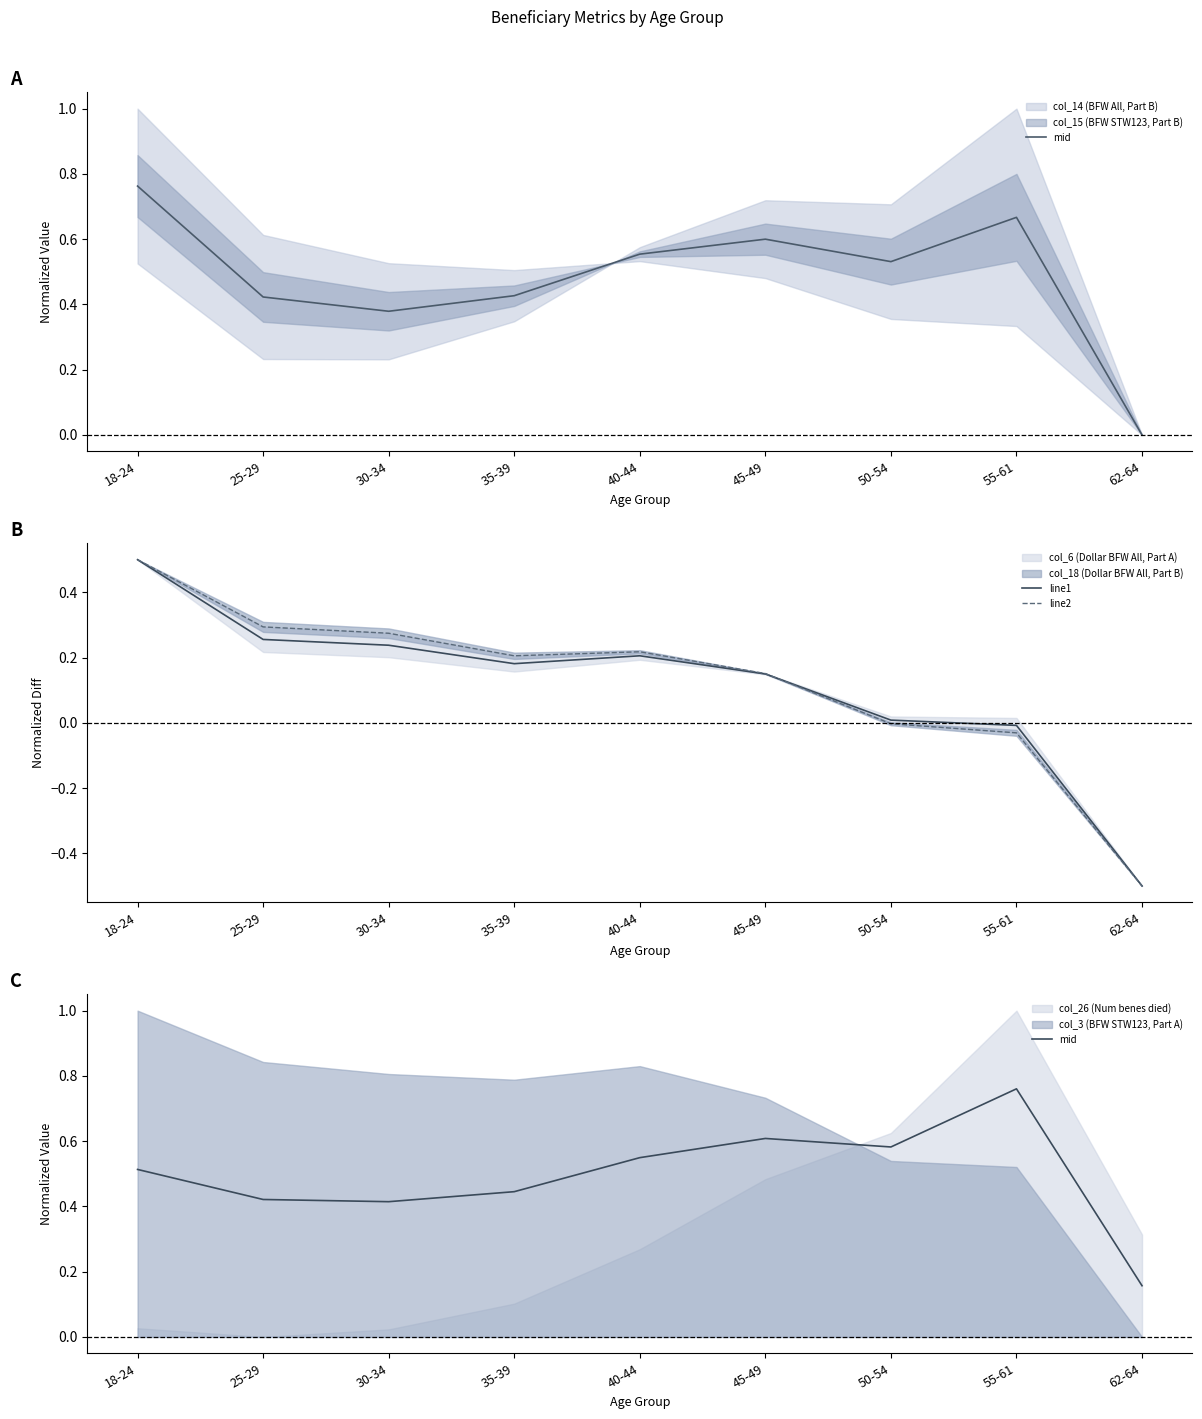

Reading right to left, extract all data points from this chart.

mid: 62-64=0.2	55-61=0.8	50-54=0.6	45-49=0.6	40-44=0.5	35-39=0.4	30-34=0.4	25-29=0.4	18-24=0.5
line1: 62-64=-0.5	55-61=-0.0	50-54=0.0	45-49=0.1	40-44=0.2	35-39=0.2	30-34=0.2	25-29=0.3	18-24=0.5
line2: 62-64=-0.5	55-61=-0.0	50-54=-0.0	45-49=0.2	40-44=0.2	35-39=0.2	30-34=0.3	25-29=0.3	18-24=0.5